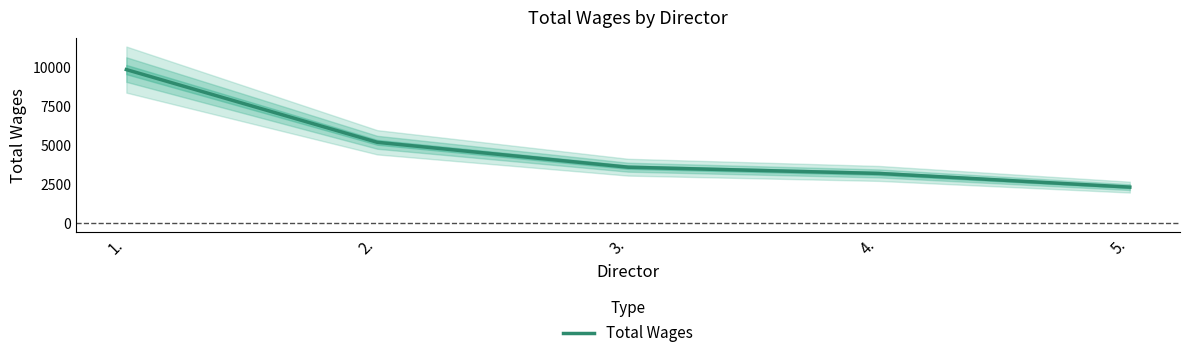

What is the value of the 2nd point from the left?

5200